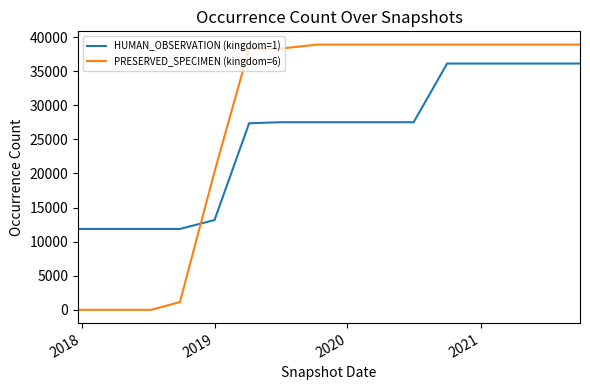

What is the average value of the HUMAN_OBSERVATION (kingdom=1) series?

25386